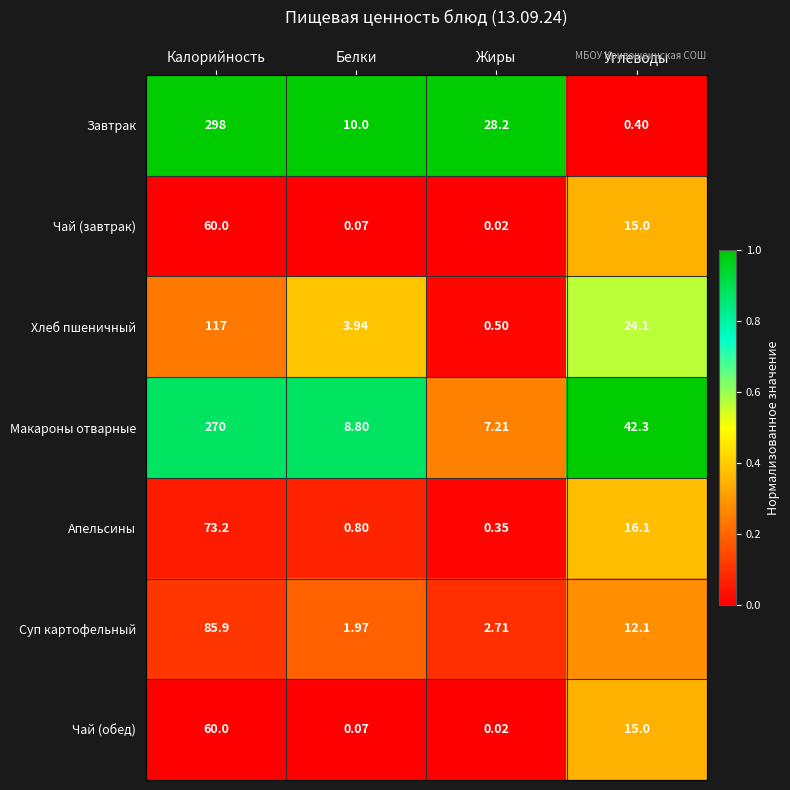

Count the number of categories in the chart.

4